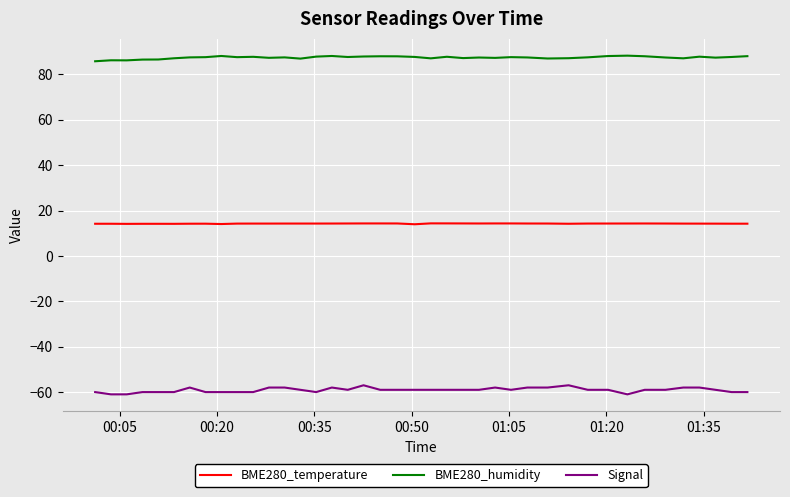

What is the smallest value displayed?

-61.0